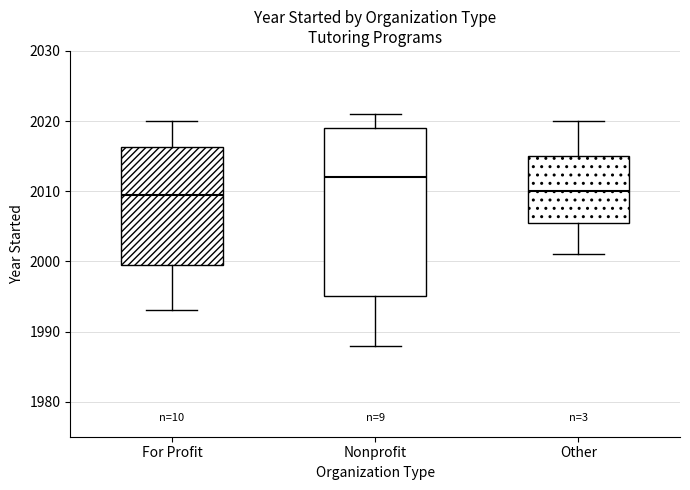

Reading left to right, read every box against the y-axis: the position of its median line, the range the box covers, and the ends of its whiskers. The values are not printed on the chart, so give them approximately, as read against the axis.

For Profit: median 2010, box 2000 to 2016, whiskers 1993 to 2020
Nonprofit: median 2012, box 1995 to 2019, whiskers 1988 to 2021
Other: median 2010, box 2006 to 2015, whiskers 2001 to 2020